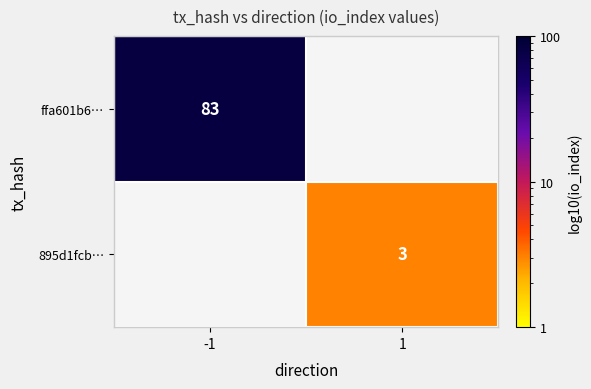

At which category does the chart reach its peak across all series?

-1